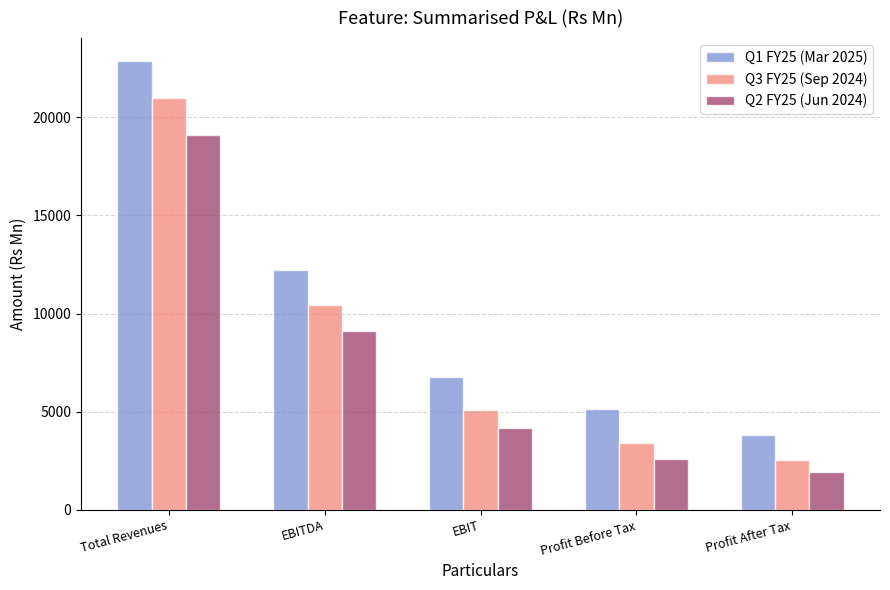

At how many categories does at least one series exceed 22360?

1